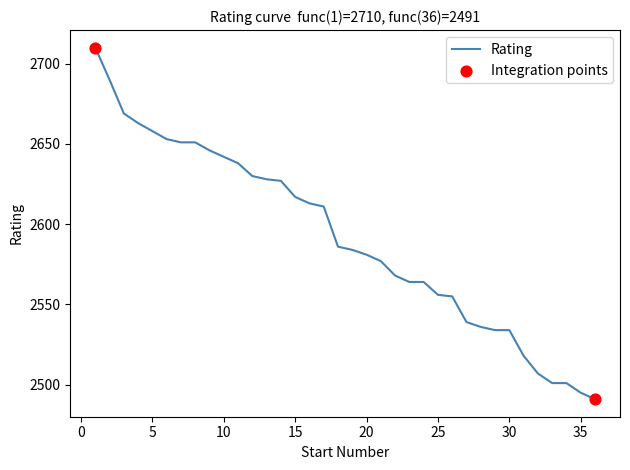

What is the maximum value shown in the chart?

2710